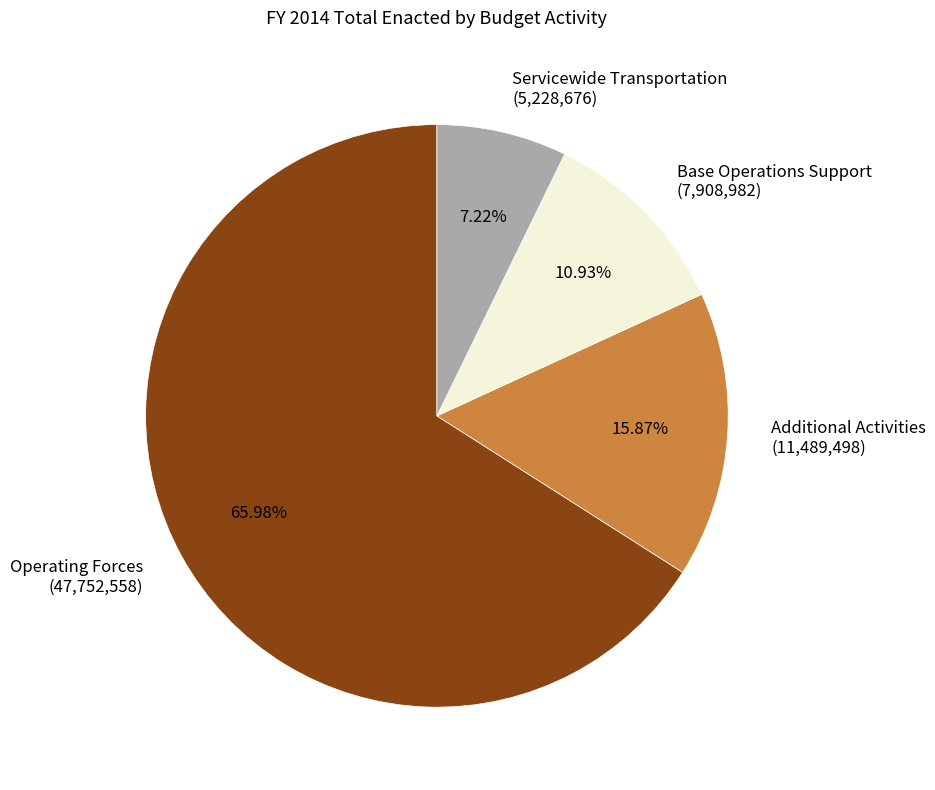

Does Servicewide Transportation represent more than half of the total?

No